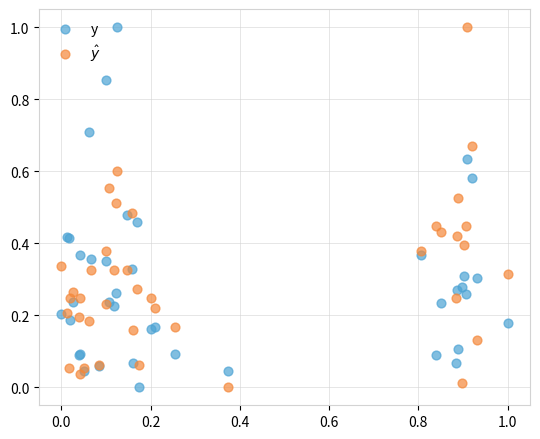

What is the X range (max minus min) for the scatter plot?

1.0